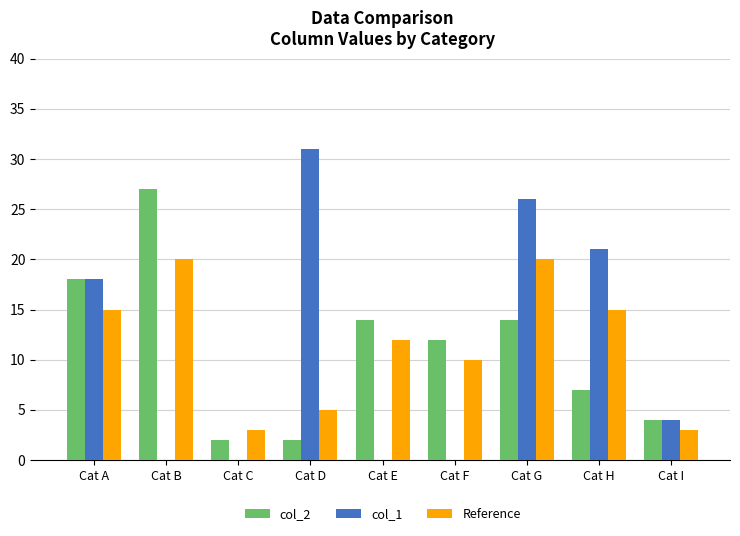

Which series changed the most between Cat G and Cat I?

col_1